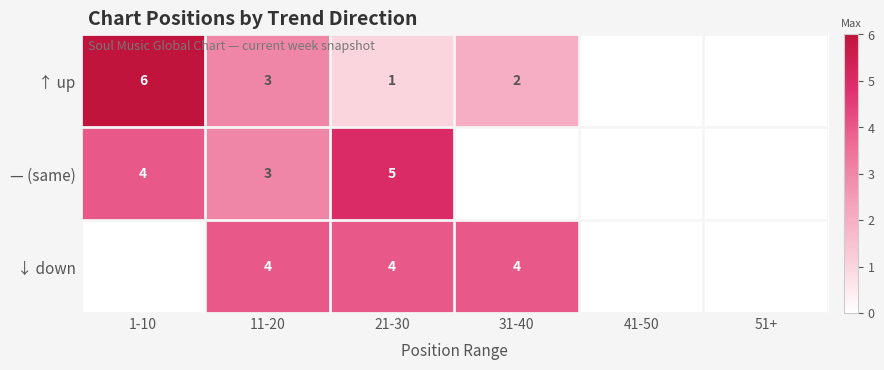

Is it true that ↑ up equals 2 at 11-20?

False